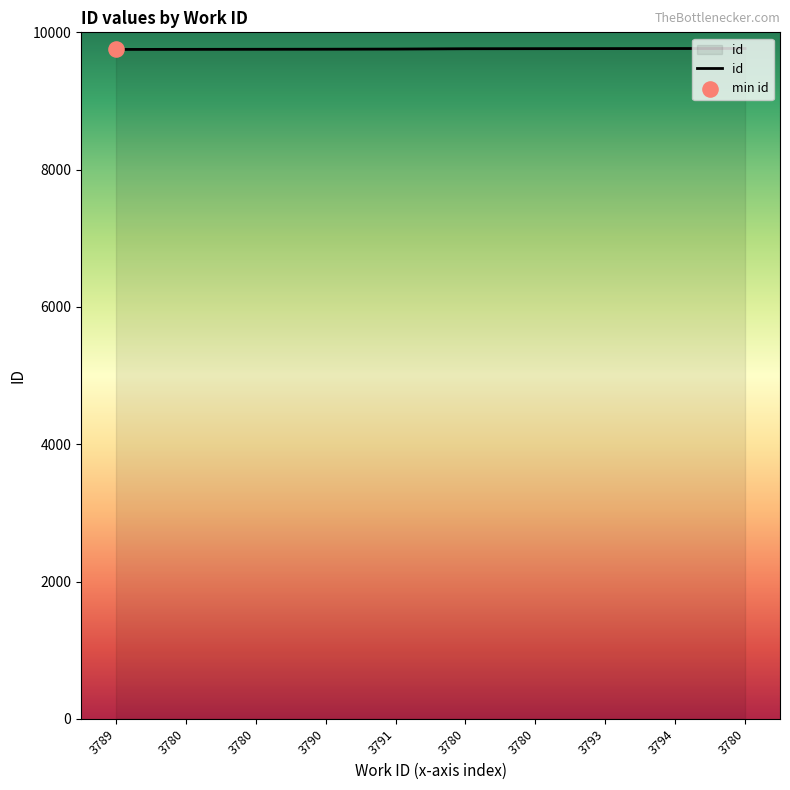

What is the change in value from 3780 to 3793?

+2